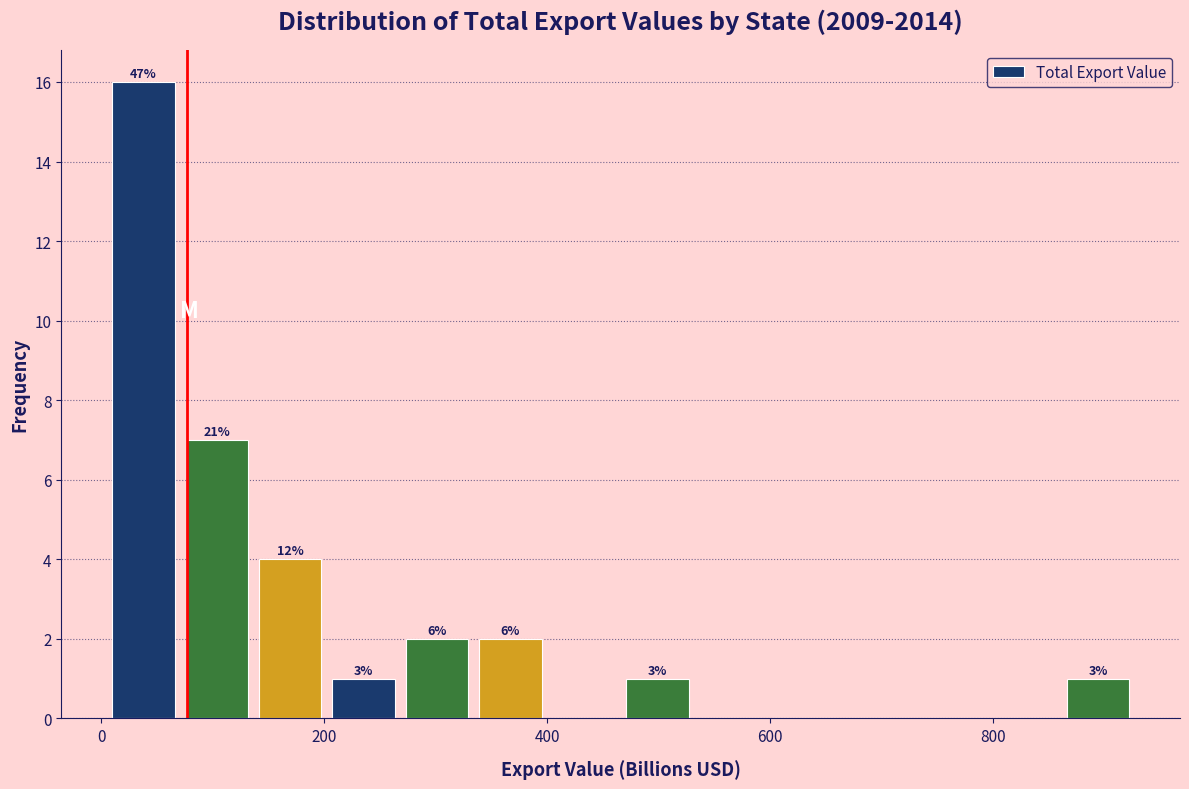

Read against the x-axis, roughly where is the centre of the tallest bar?

40